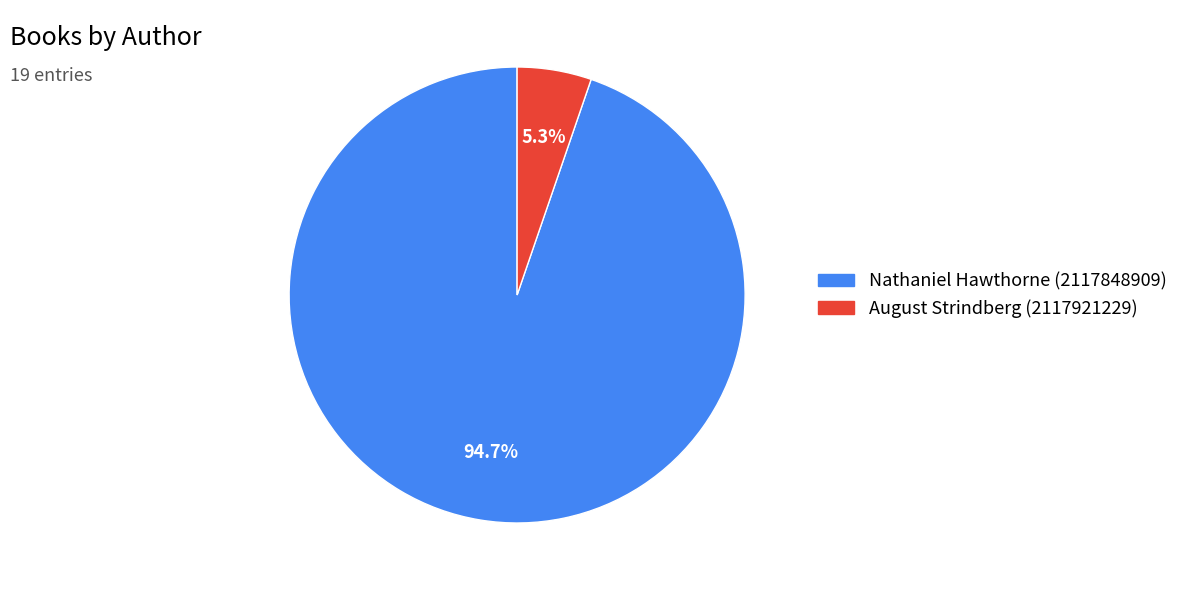

Is the sum of August Strindberg and Nathaniel Hawthorne greater than half?

Yes